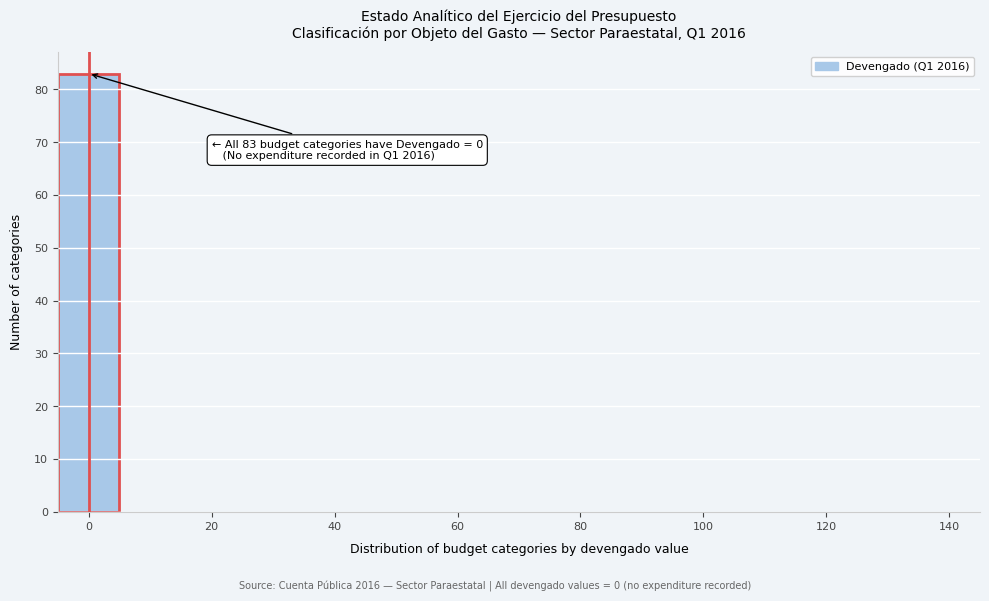

Which range on the x-axis has the tallest bar?

-5 to 5